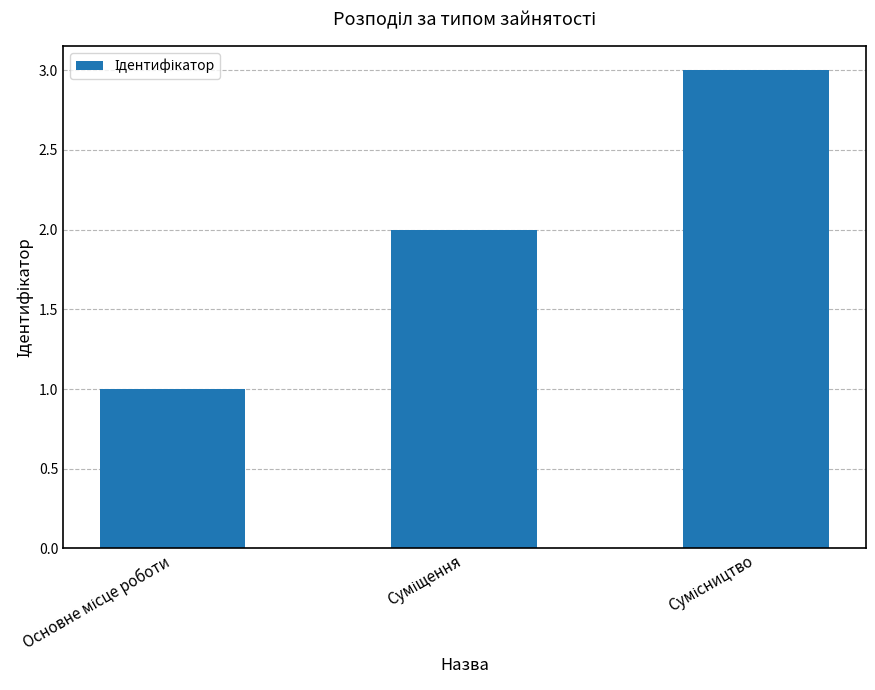

What is the sum of all values?

6